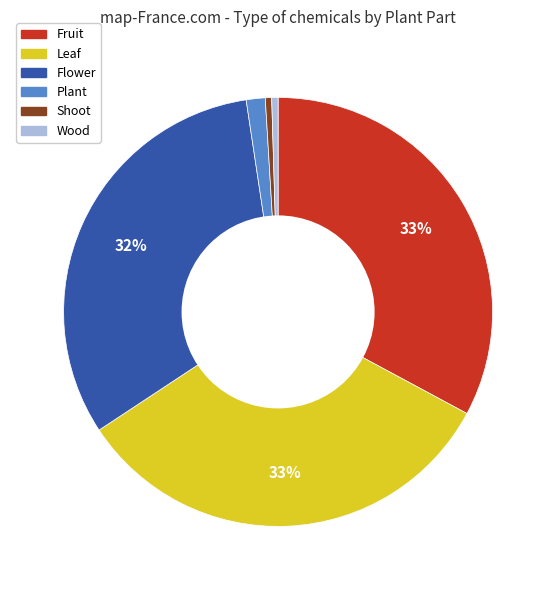

To the nearest percent, what is the average slice percentage?

17%